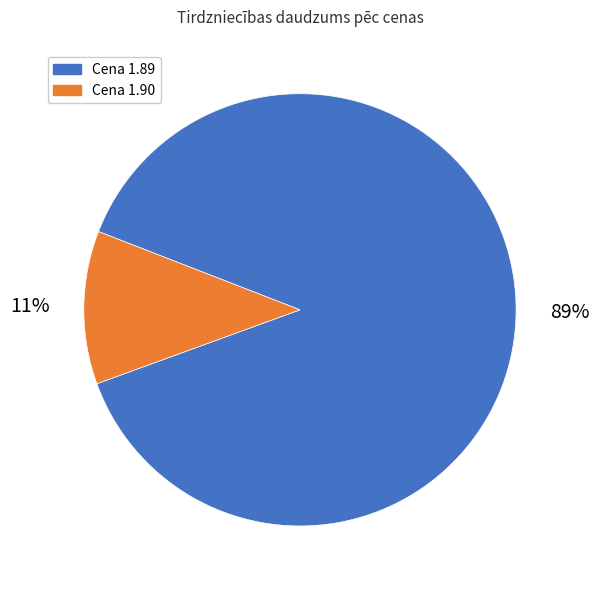

Does any single category account for the majority?

Yes